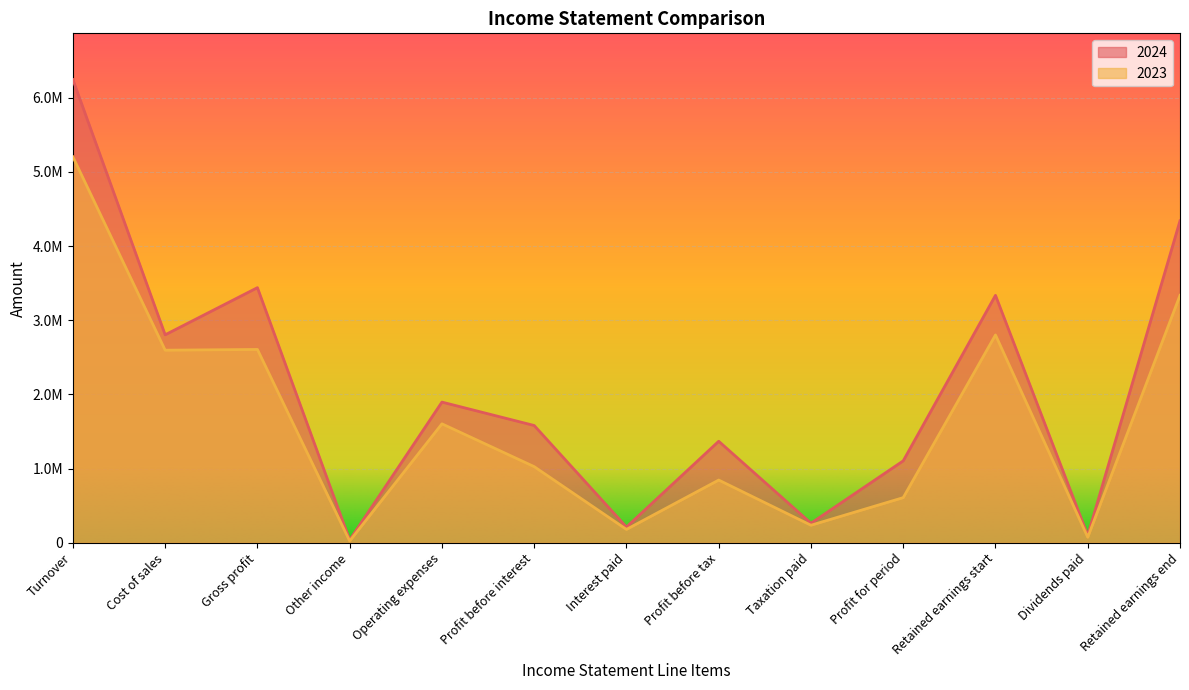

True or false: 2024 and 2023 cross at least once.

False